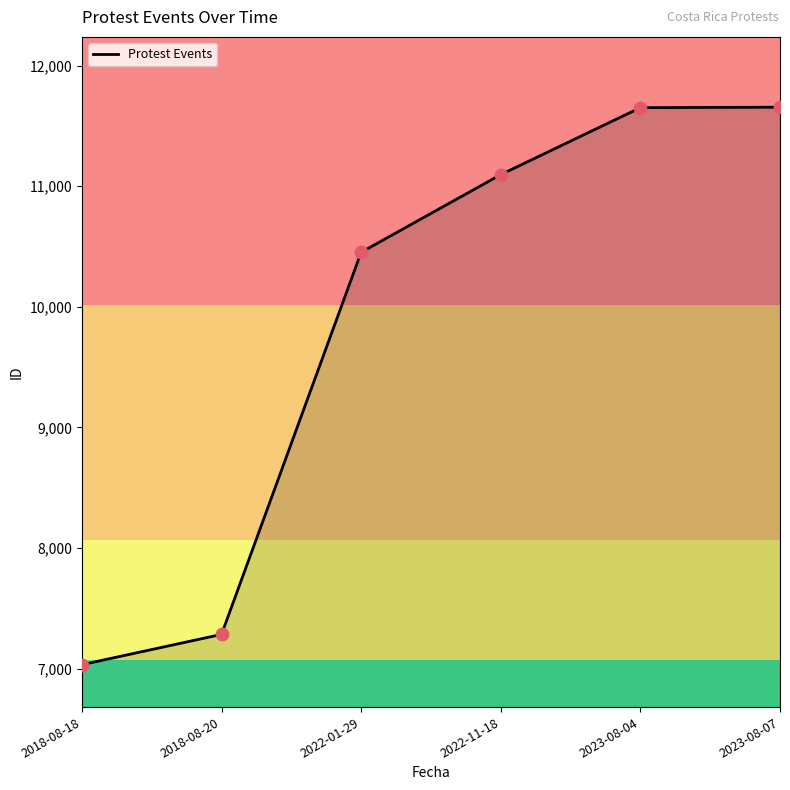

What is the change in value from 2018-08-18 to 2022-01-29?

+3419